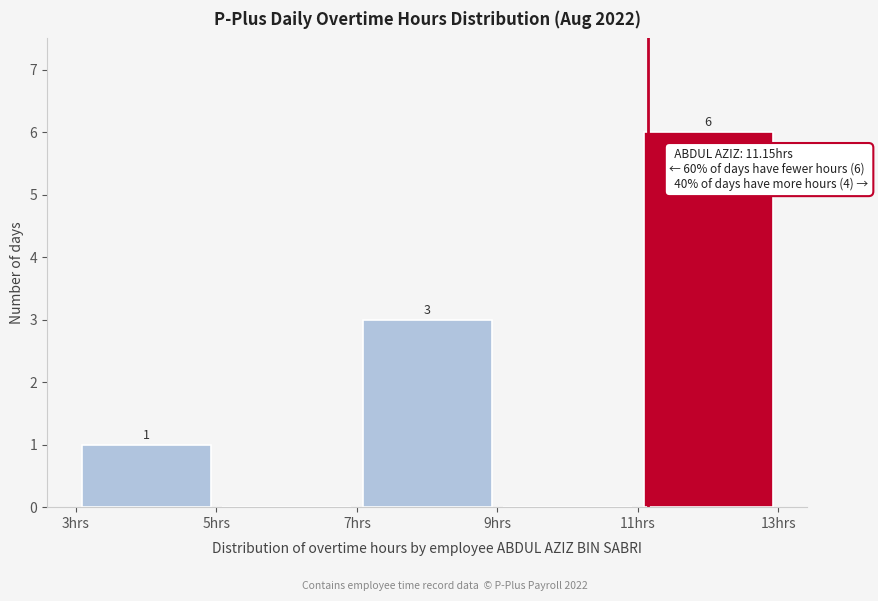

Over which range of the x-axis is the bar tallest?

11 to 13